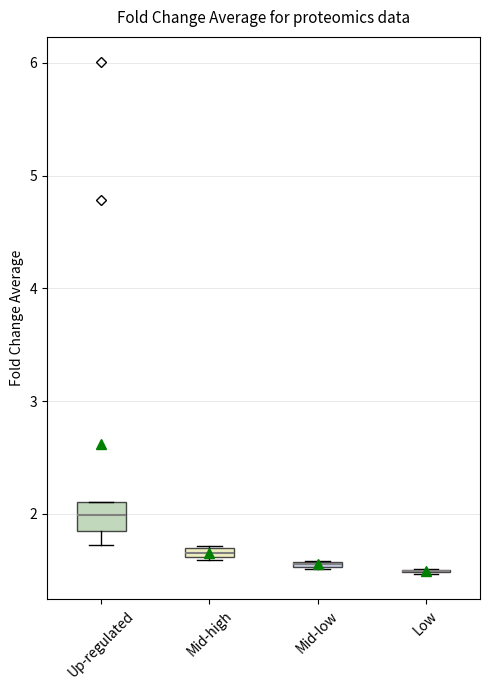

Which box is the tallest, from its lower edge to its upper edge?

Up-regulated